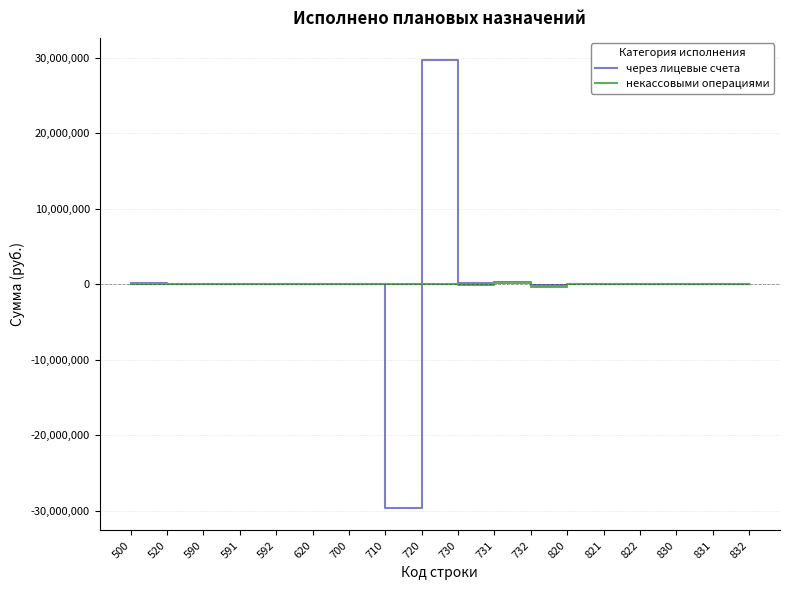

List the series in order of their peak value, lowest first.

некассовыми операциями, через лицевые счета